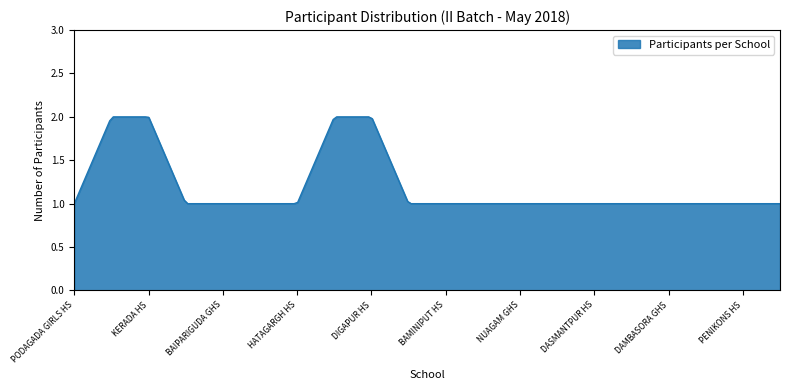

How many lines are shown in the chart?

1